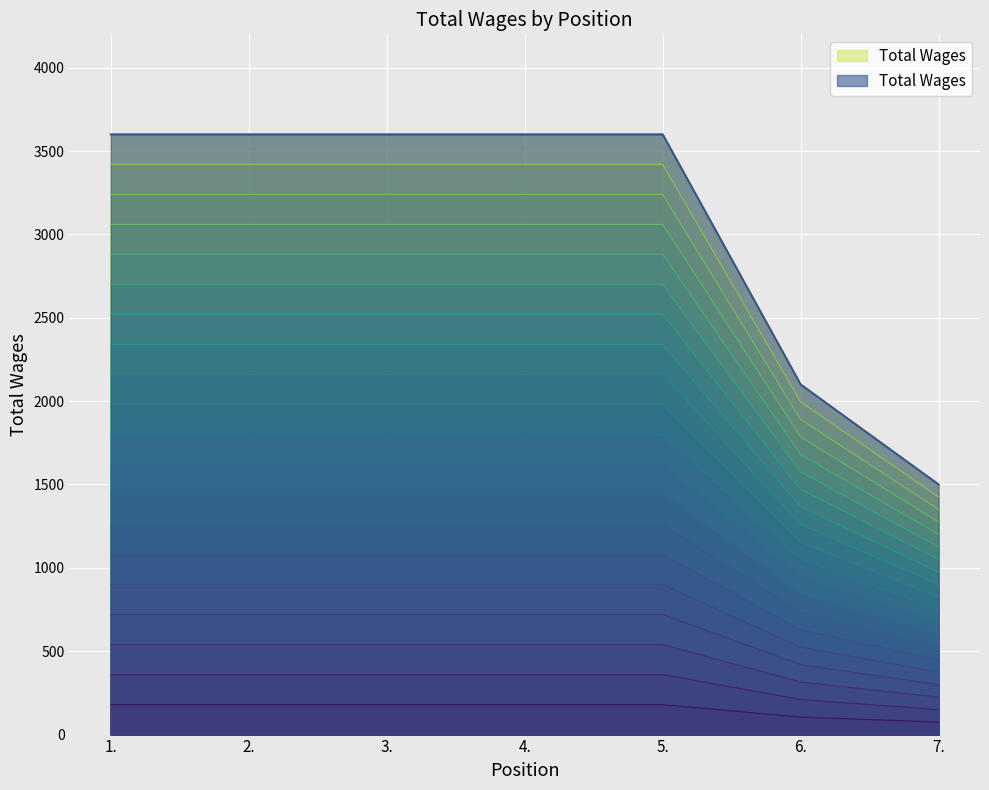

Which label corresponds to the smallest value in the chart?

7.